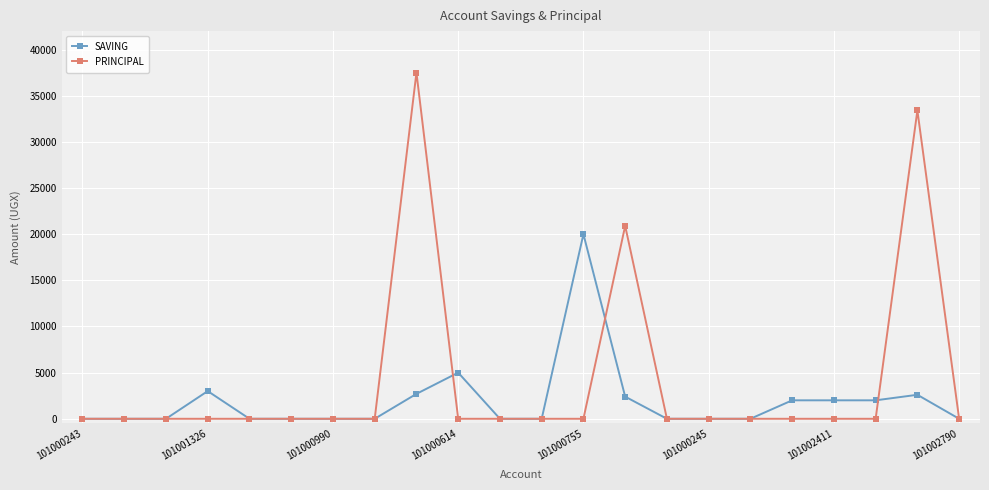

What is the highest value of the PRINCIPAL series?

37500